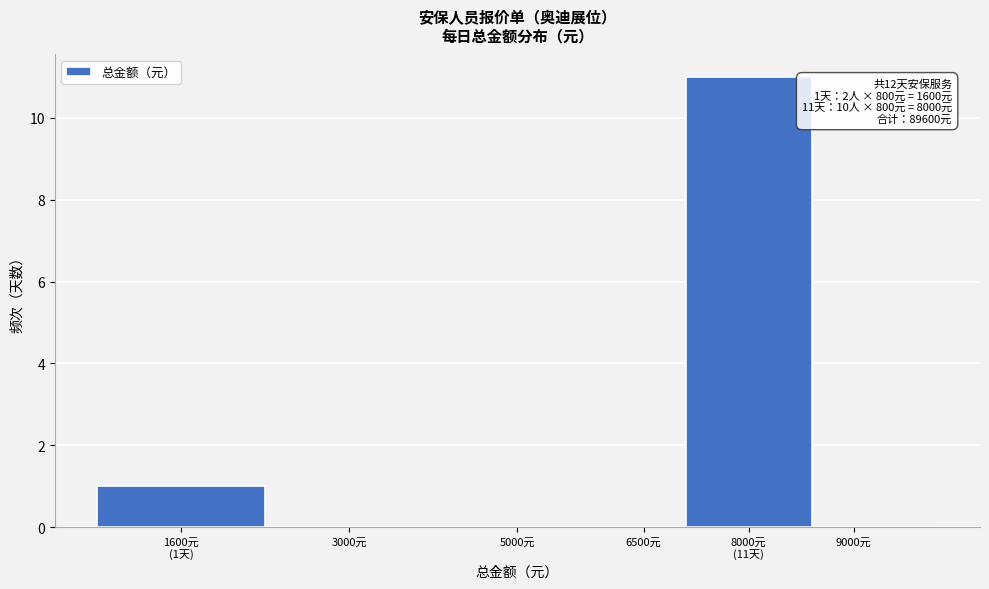

The chart shows a value of 5 at 9000元. True or false?

False